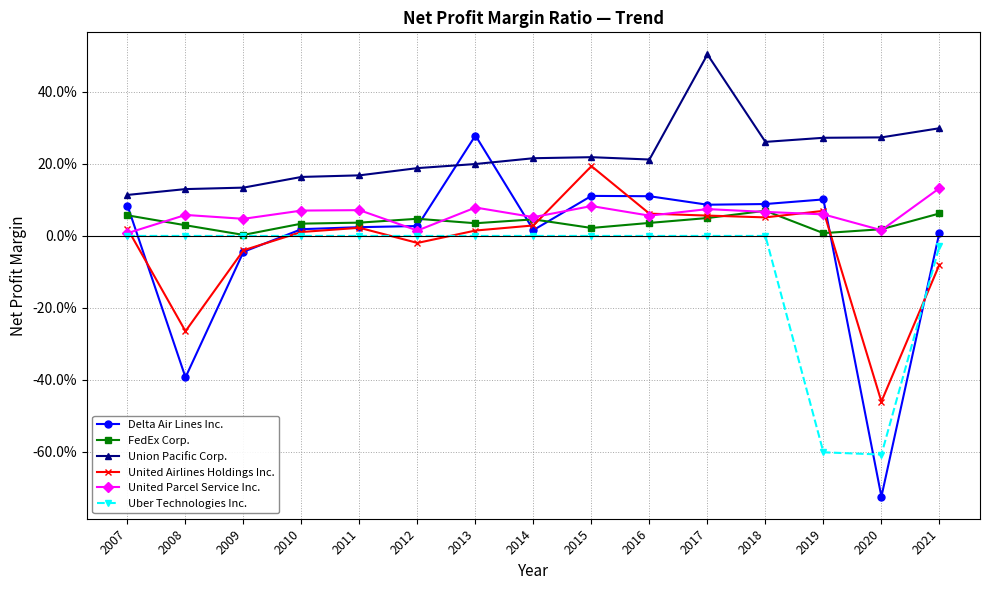

In United Parcel Service Inc., how many points are higher than both neighbors (excluding endpoints)?

5